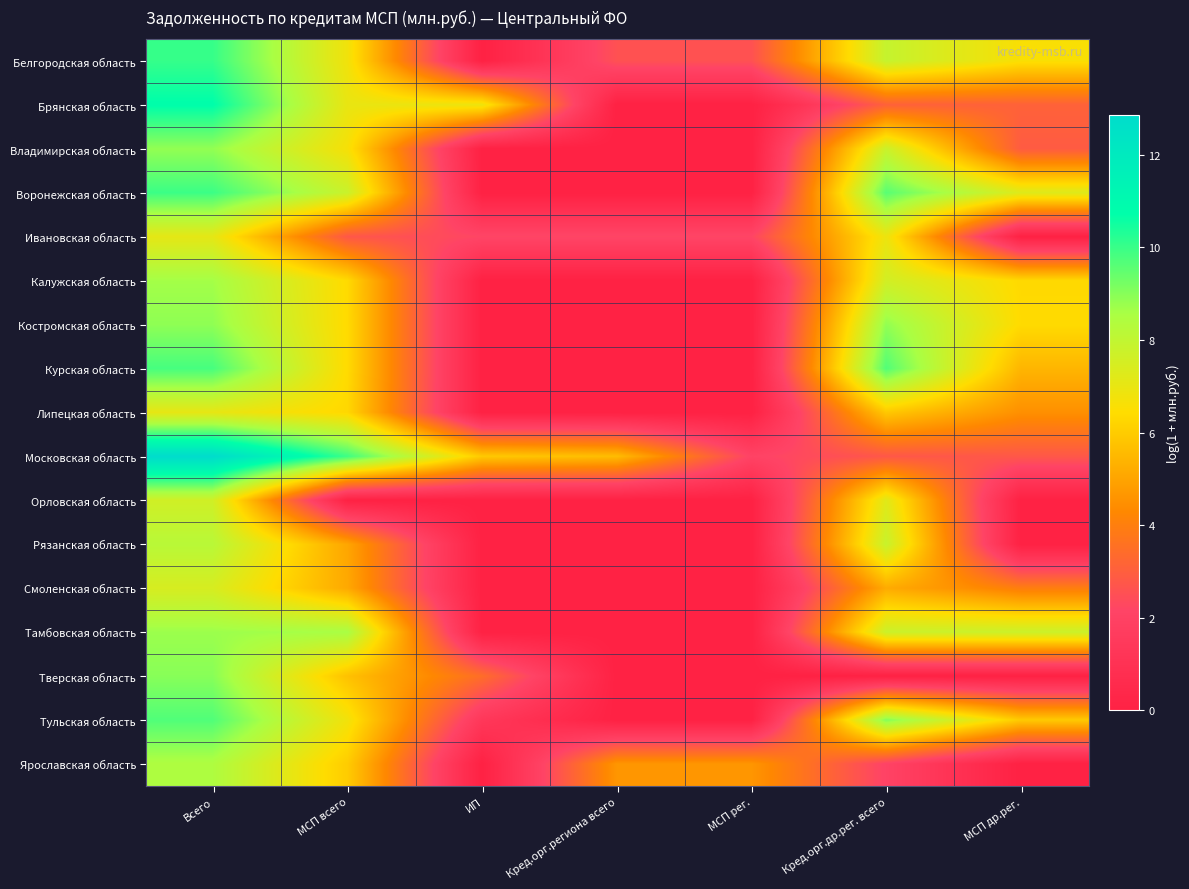

Between МСП др.рег. and МСП рег., which is larger?

МСП др.рег.